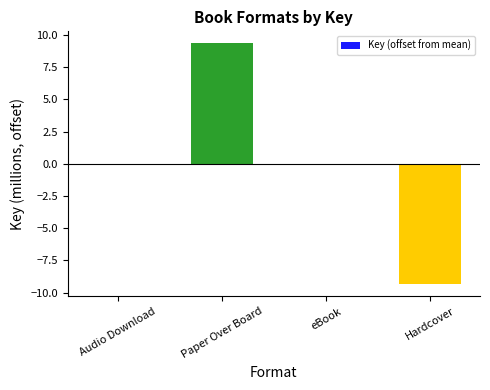

The value at Audio Download is -10.4. True or false?

False